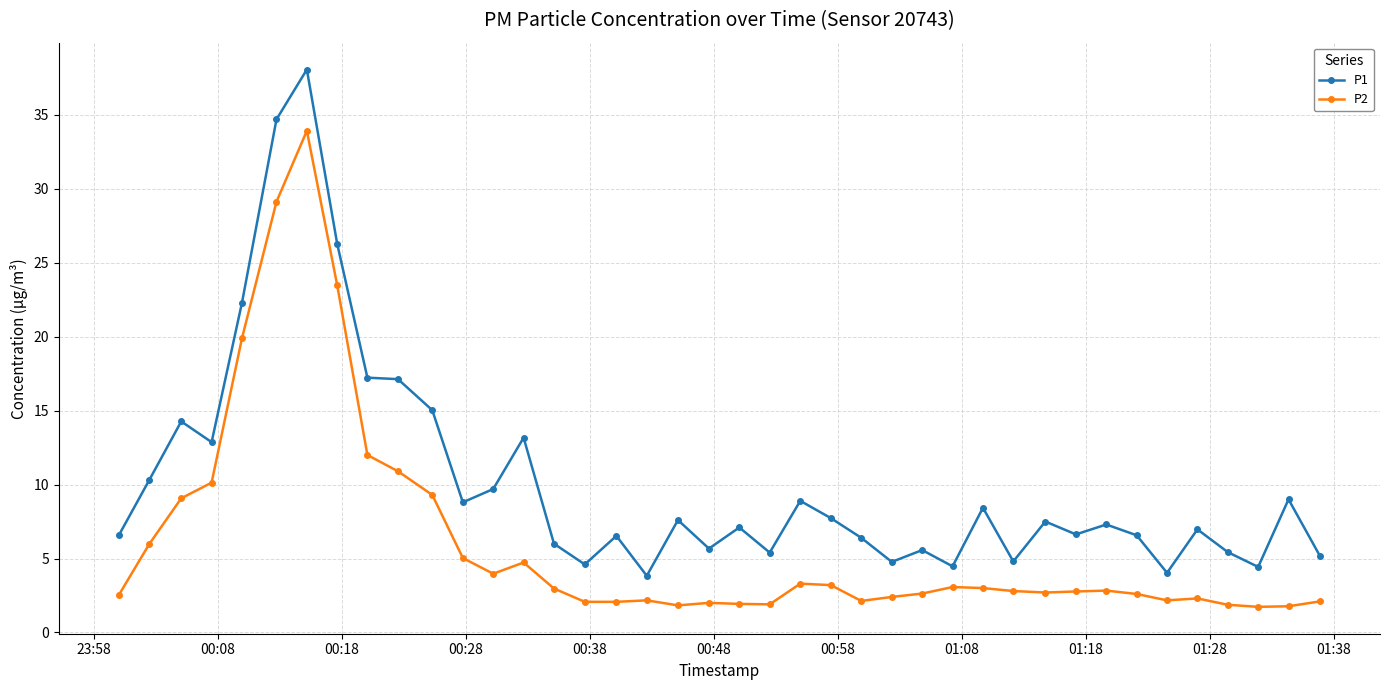

True or false: P1 and P2 intersect in this chart.

False